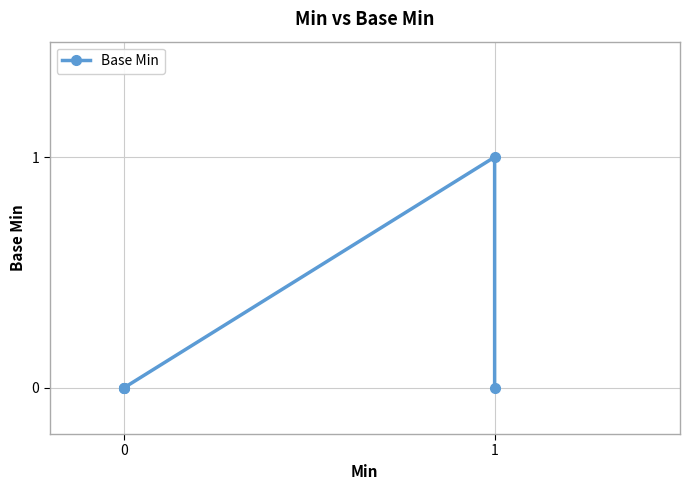

How many points are higher than both their immediate neighbors (excluding endpoints)?

1